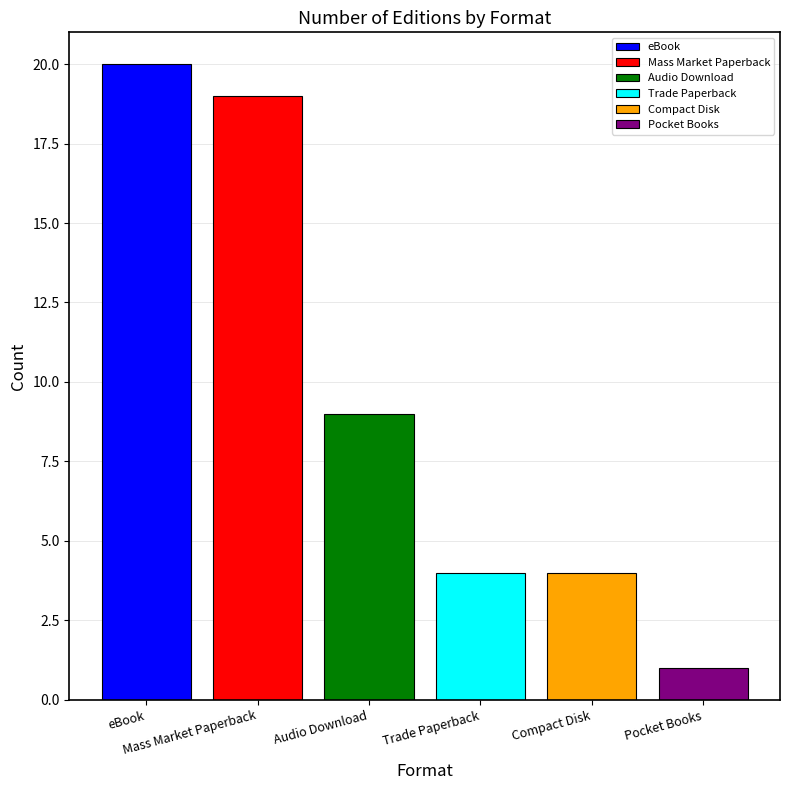

Which series has the widest spread of values?

eBook